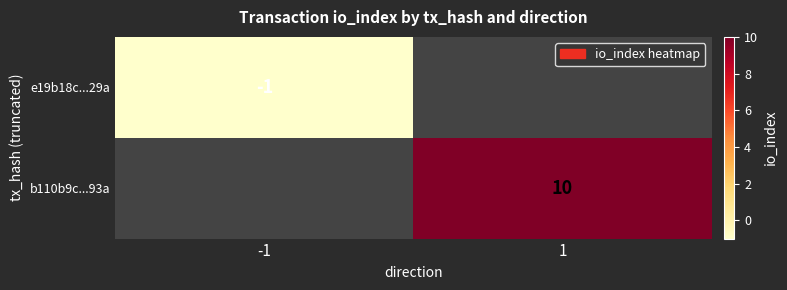

The b110b9c...93a series shows 10 at 1. True or false?

True